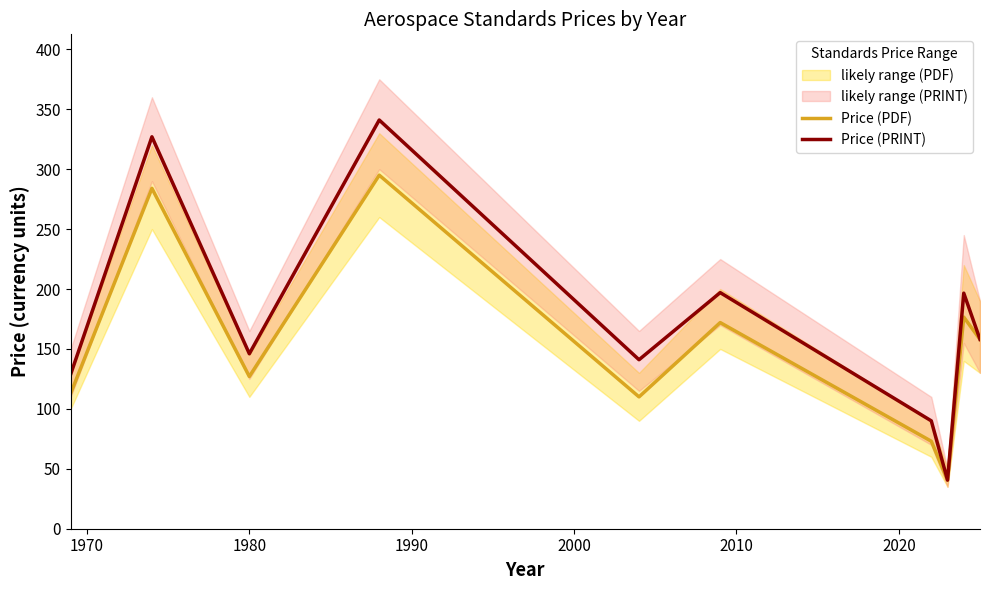

How many values in the Price (PDF) series exceed 158?

4